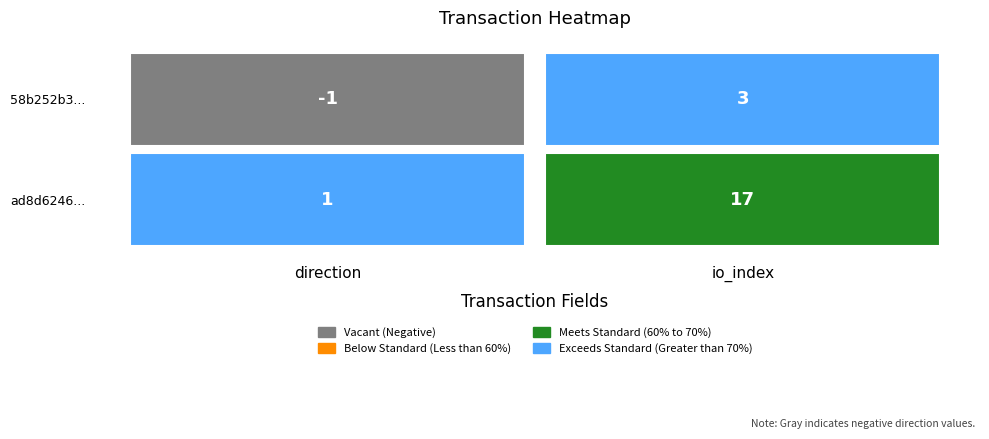

Which series has the largest total across all categories?

ad8d62466c61dae43d52ce6a9d7e96e09ce18ab